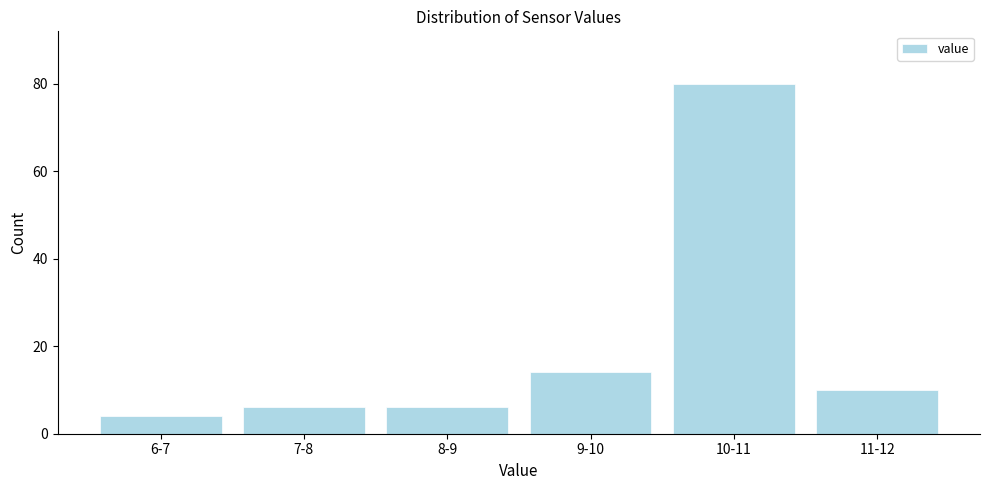

Reading right to left, transcribe all the data shown in this chart.

10	80	14	6	6	4